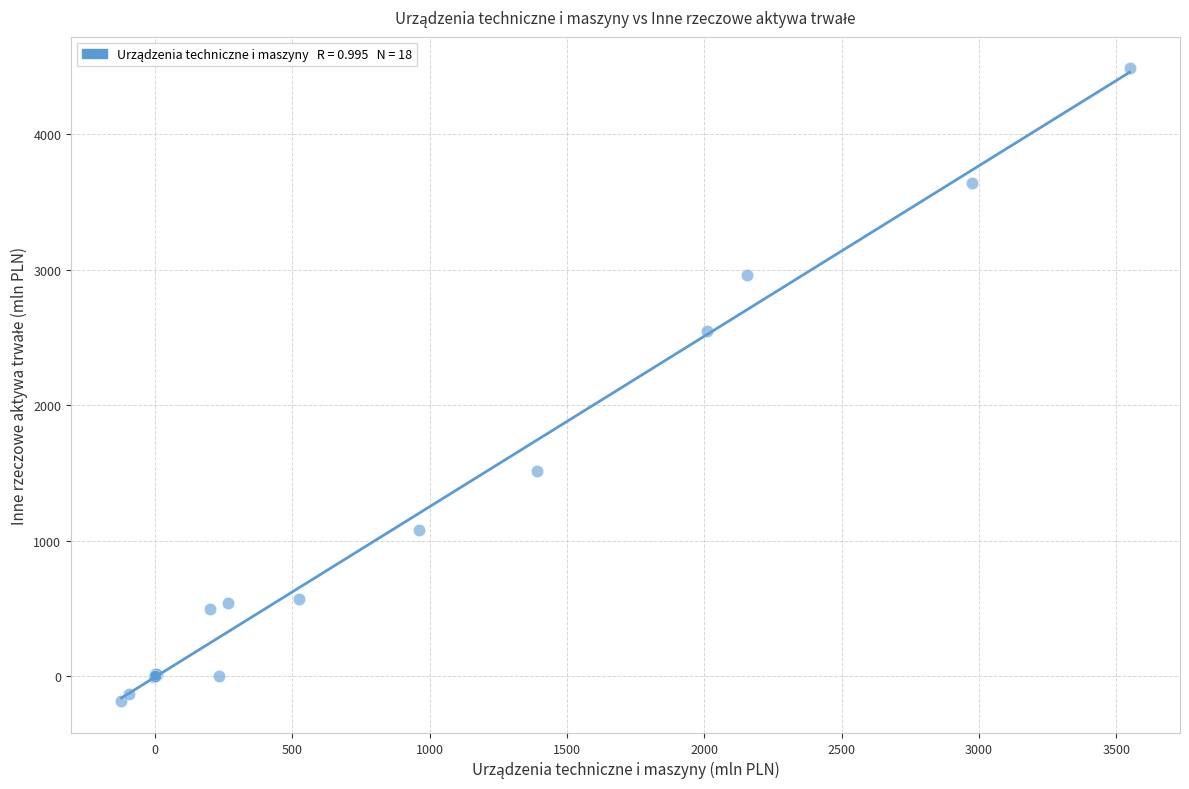

What Y value in the scatter plot is closest to 2150?

2548.6